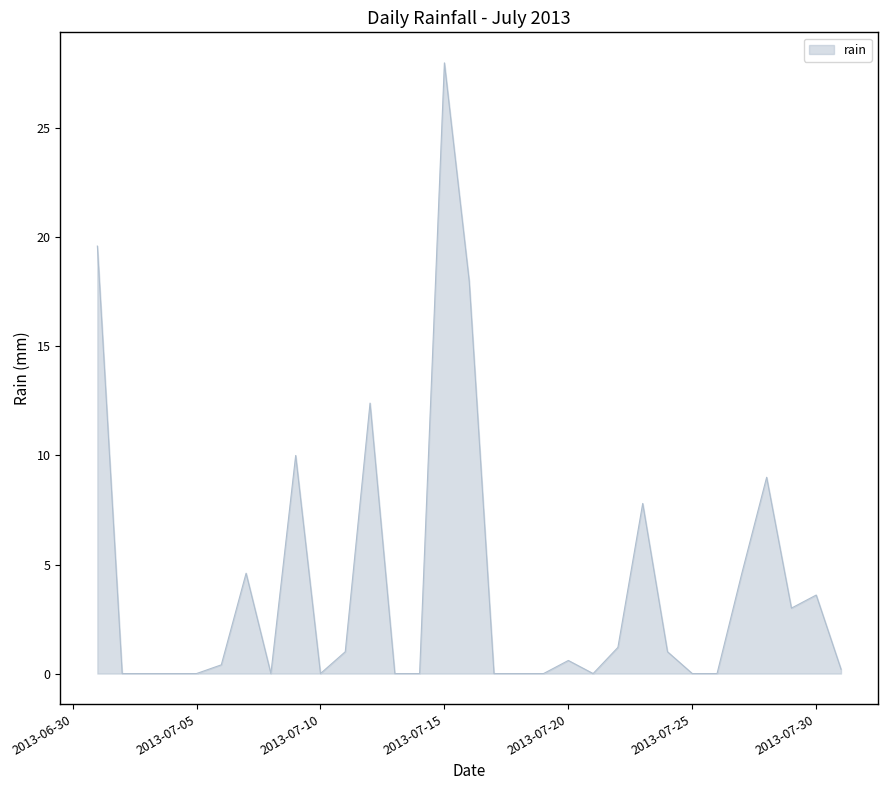

What is the greatest value displayed?

28.0